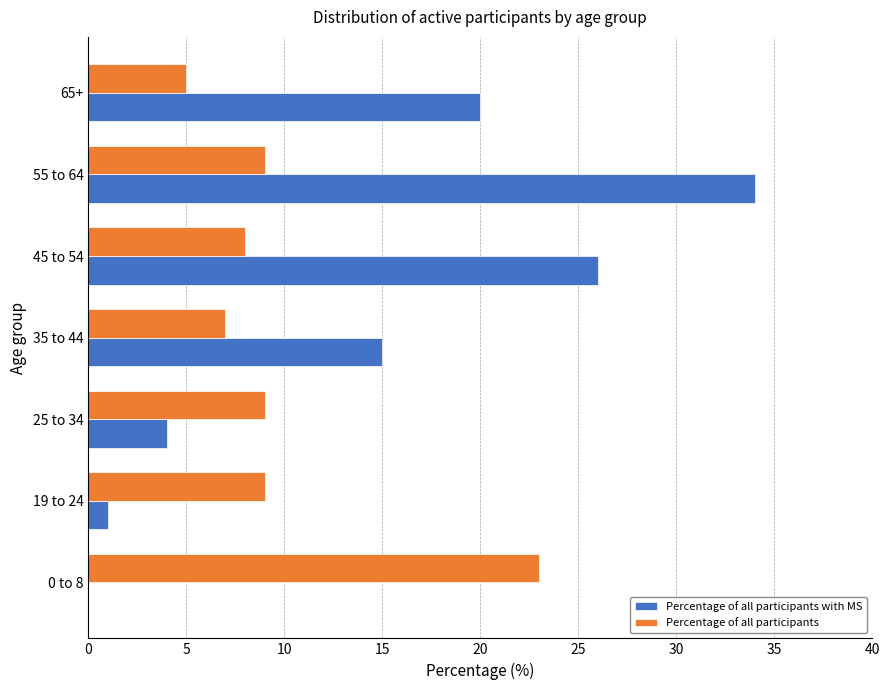

At which label is Percentage of all participants with MS closest to 17?

35 to 44